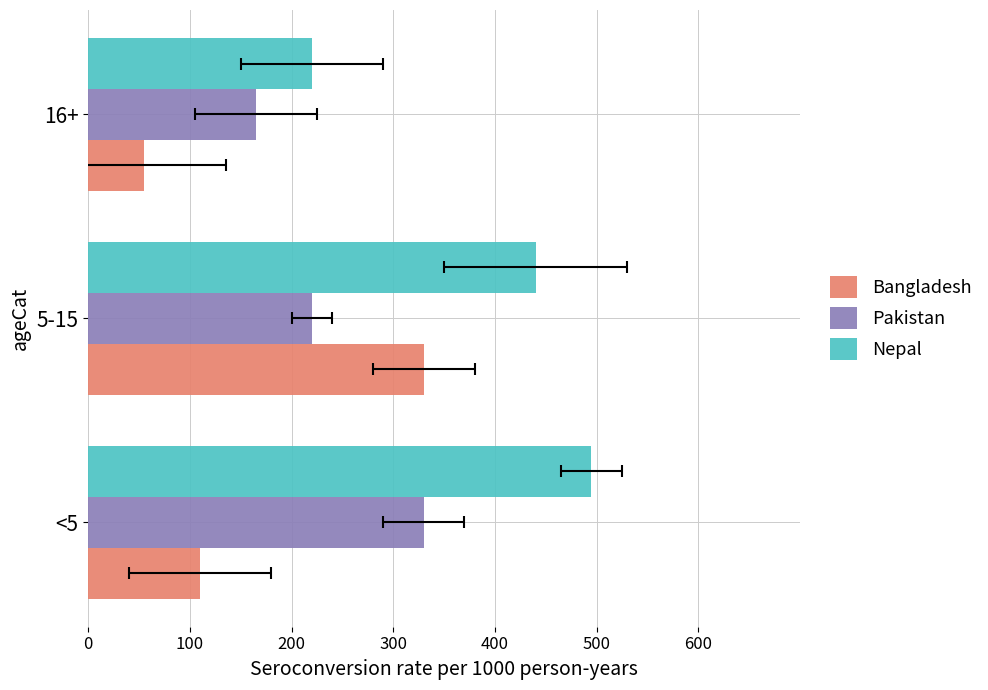

The value of Pakistan at <5 is 330. True or false?

True